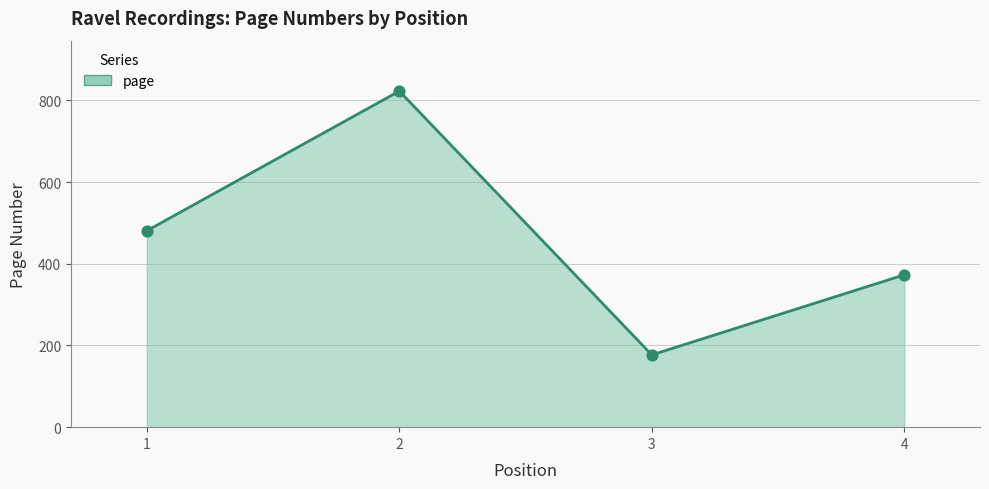

What is the change in value from 2 to 3?

-646